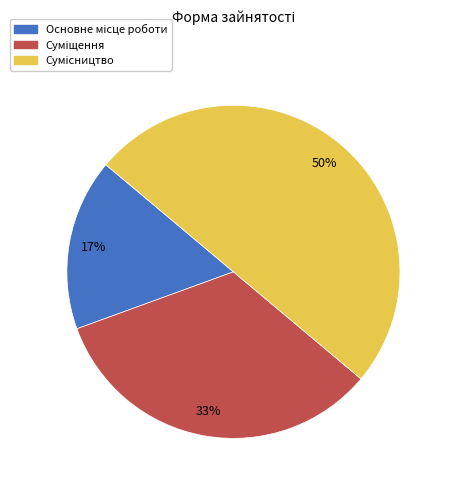

Which slice is the smallest?

Основне місце роботи